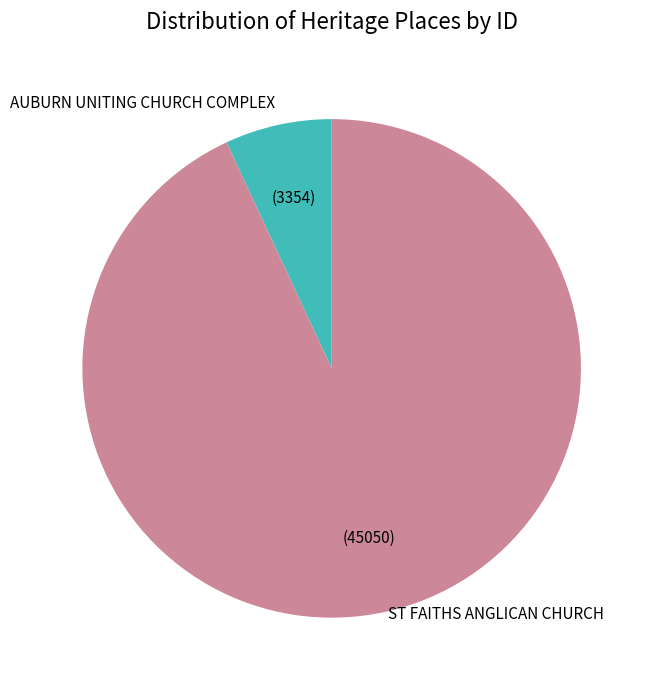

Count the number of slices in the pie.

2